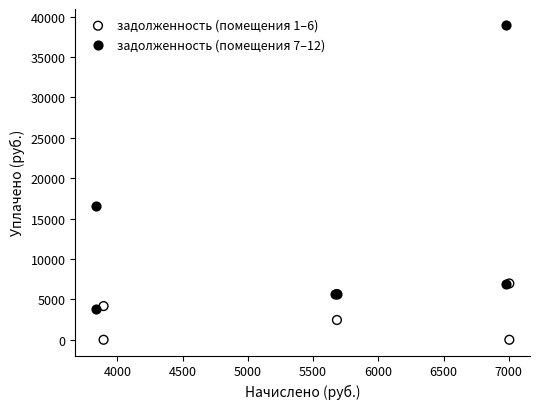

Which series contains the highest Y value?

задолженность (помещения 7–12)